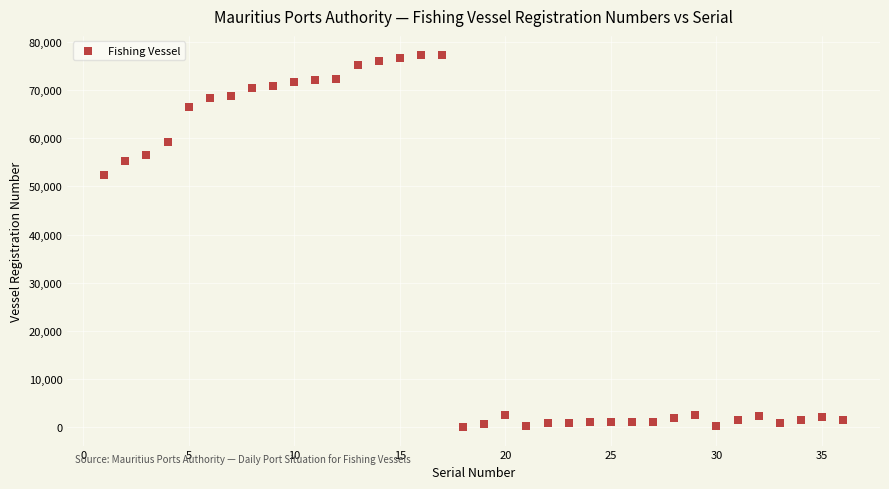

What is the range of X values (max minus min)?

35